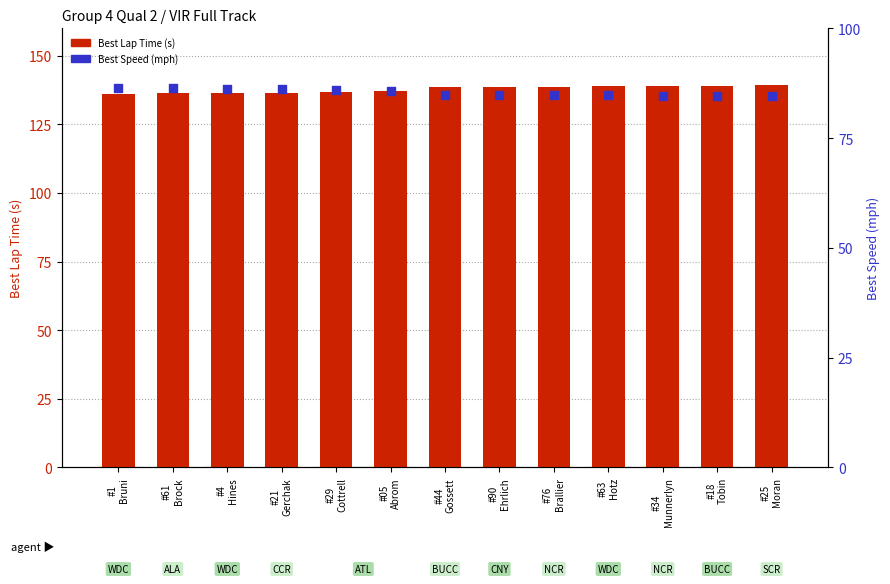

What is the total value across all series at #34
Munnerlyn?

223.7